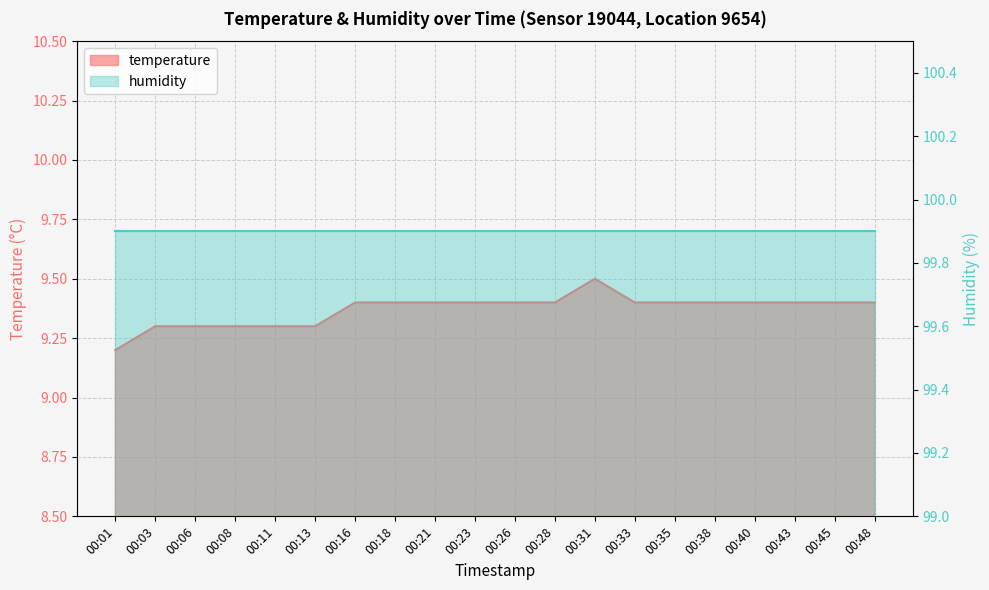

Rank the categories by value from lowest to highest.

00:01, 00:03, 00:06, 00:08, 00:11, 00:13, 00:16, 00:18, 00:21, 00:23, 00:26, 00:28, 00:33, 00:35, 00:38, 00:40, 00:43, 00:45, 00:48, 00:31